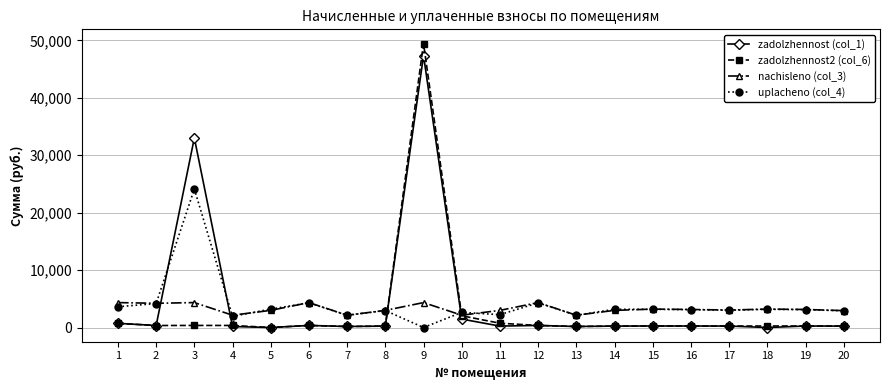

What is the average value of the zadolzhennost (col_1) series?

4310.4